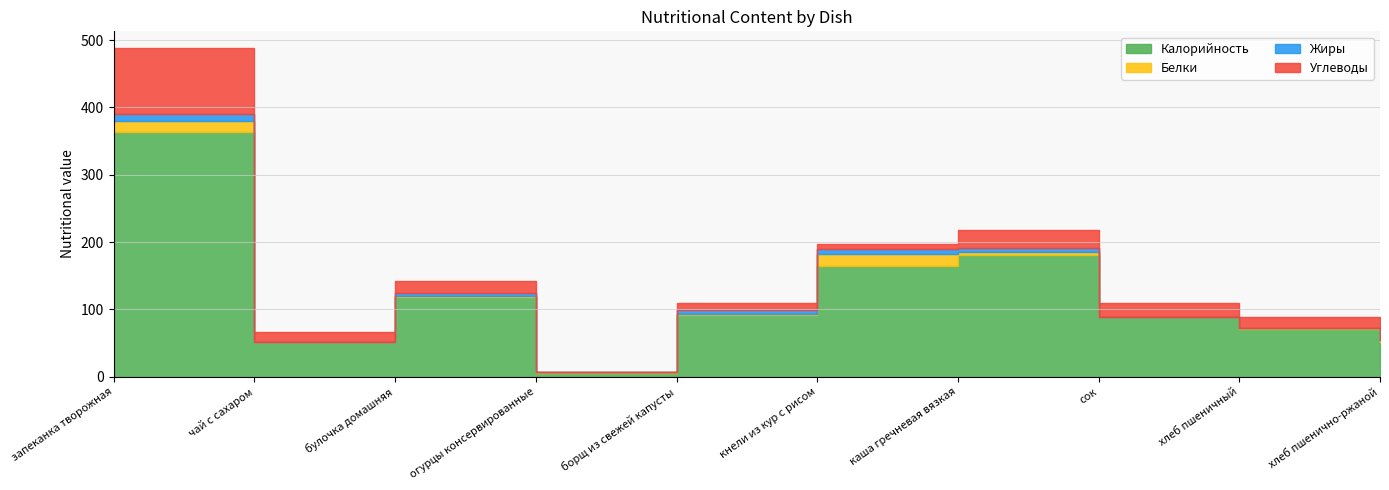

At which category does Белки reach its first local valley?

чай с сахаром